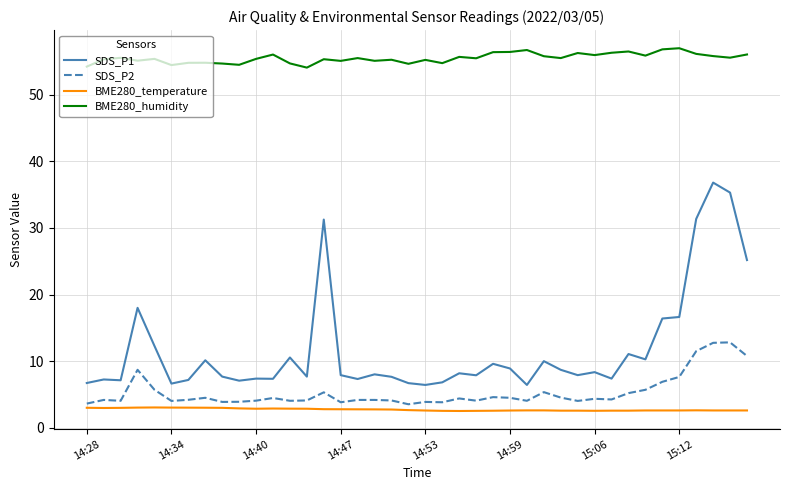

Which series has the widest spread of values?

SDS_P1